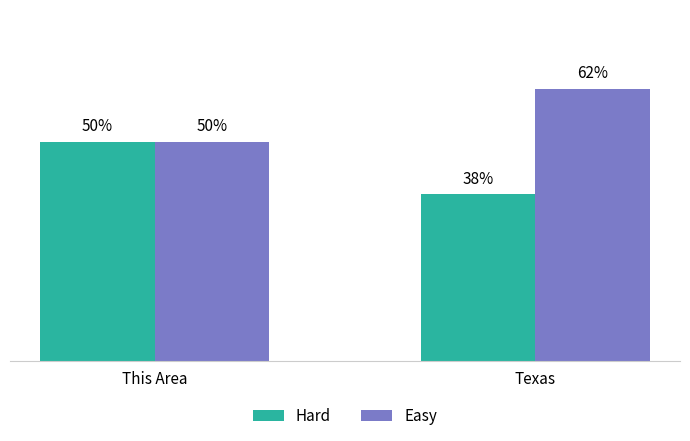

Which series has the largest total across all categories?

Easy